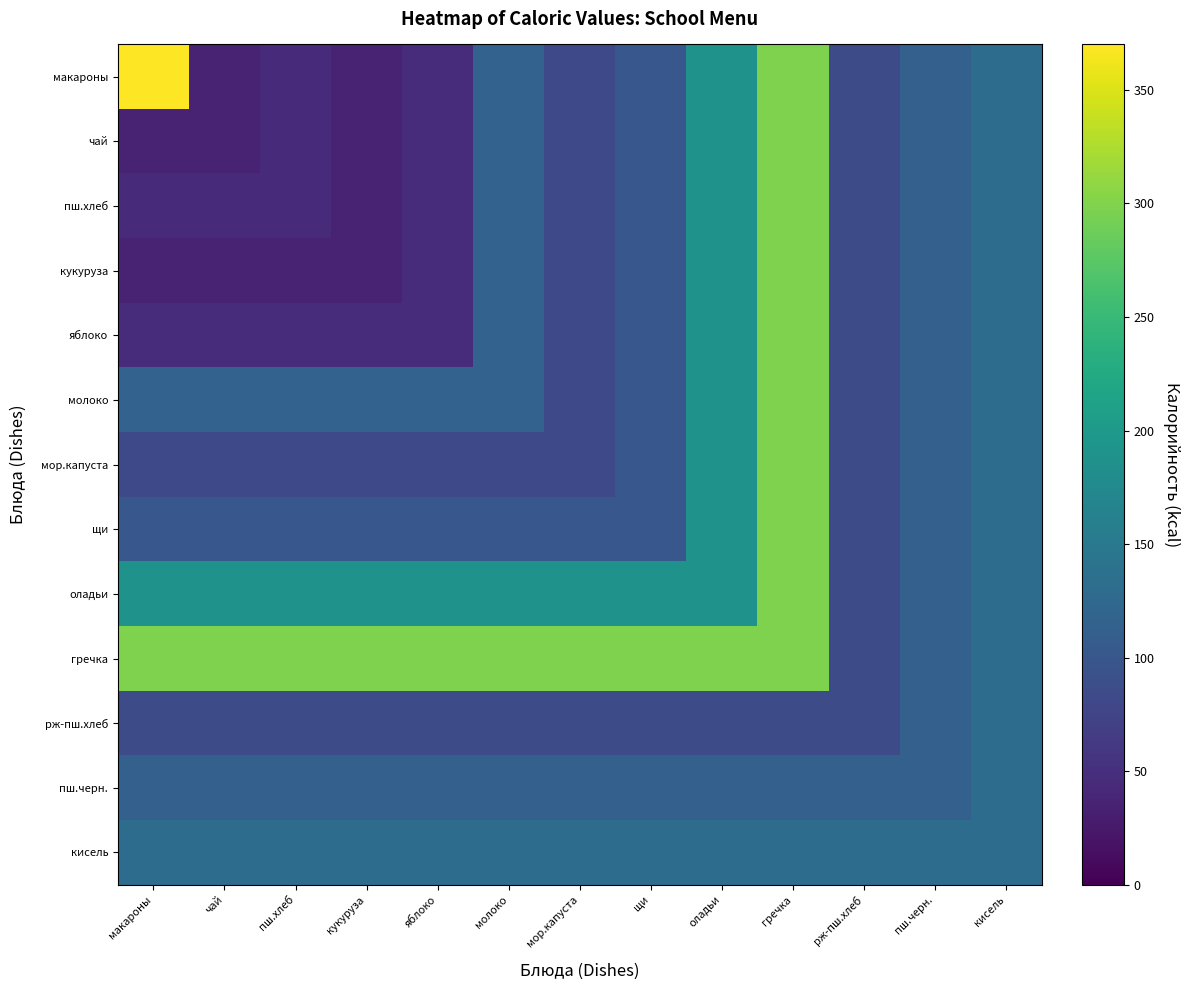

Which series has the largest range (max minus min)?

макароны